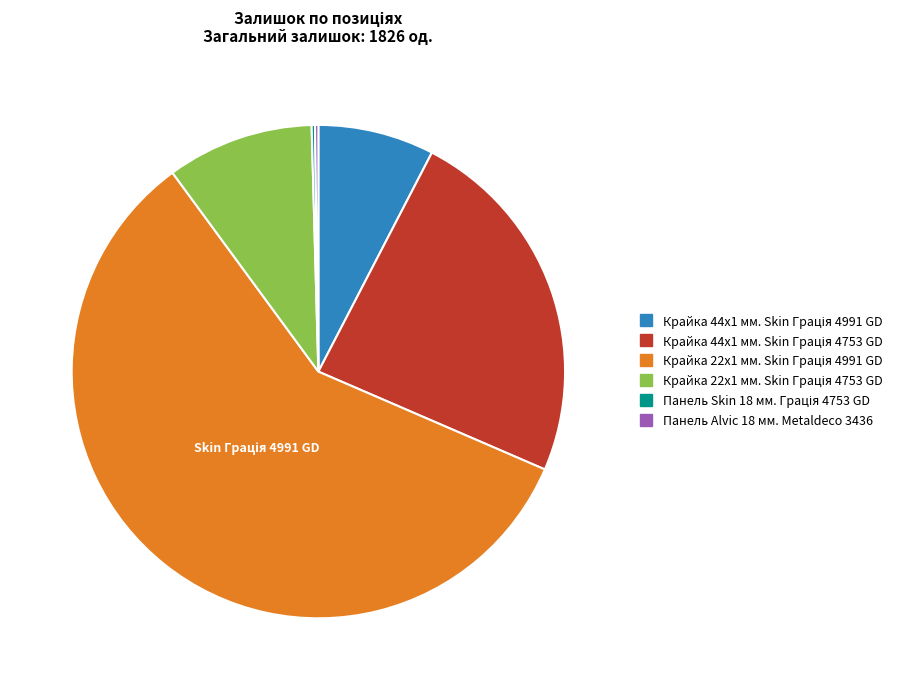

Does any single category account for the majority?

Yes